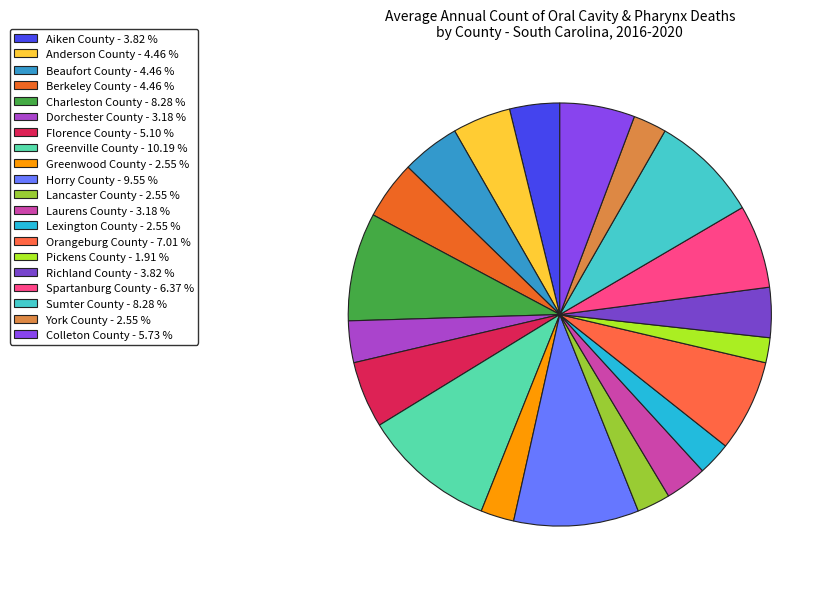

To the nearest percent, what is the average slice percentage?

5%